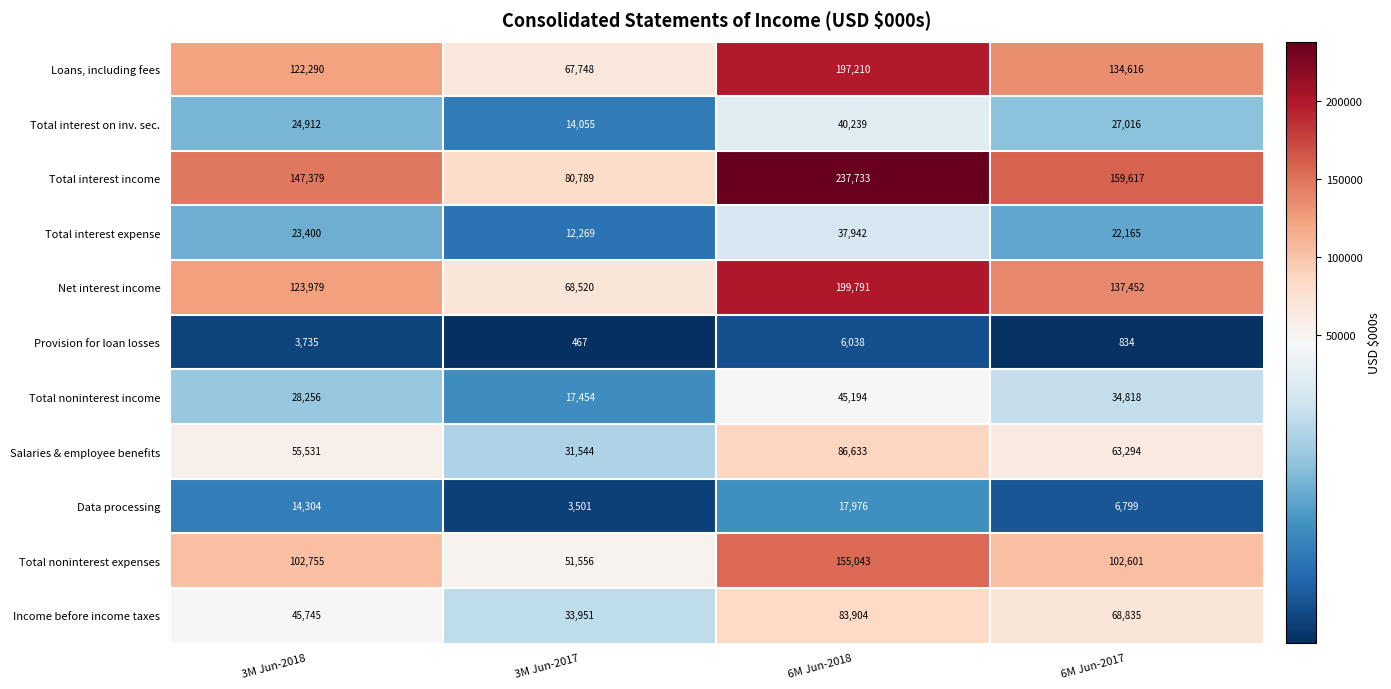

What is the difference between the second highest and minimum values in the Income before income taxes series?

34884